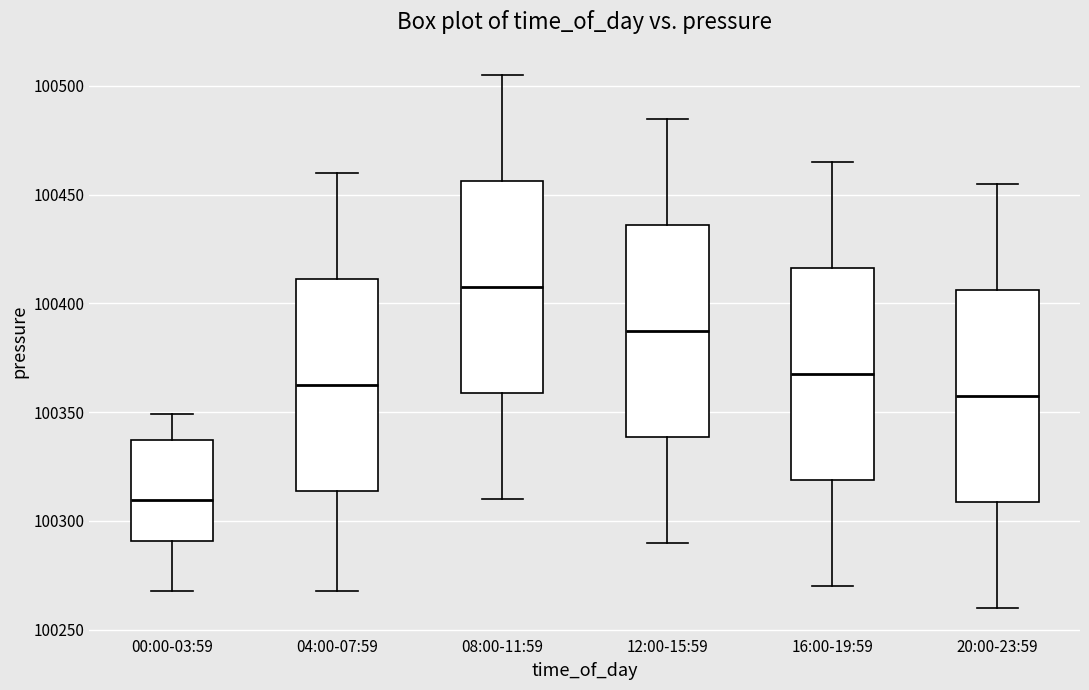

Which box's median line is the highest?

08:00-11:59